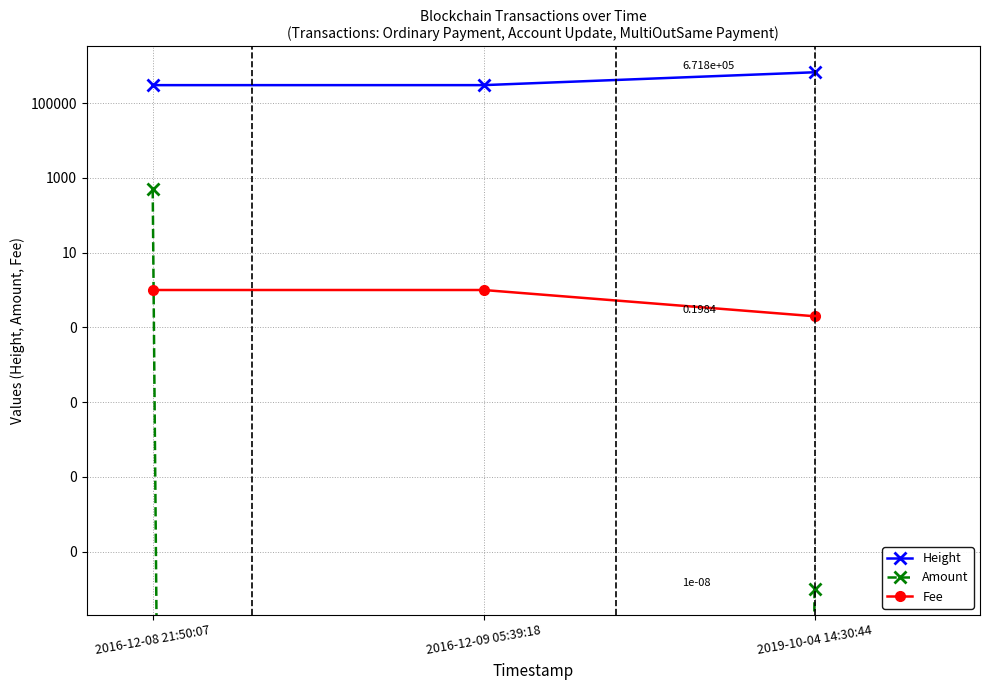

At which label is Amount closest to 250?

2019-10-04 14:30:44